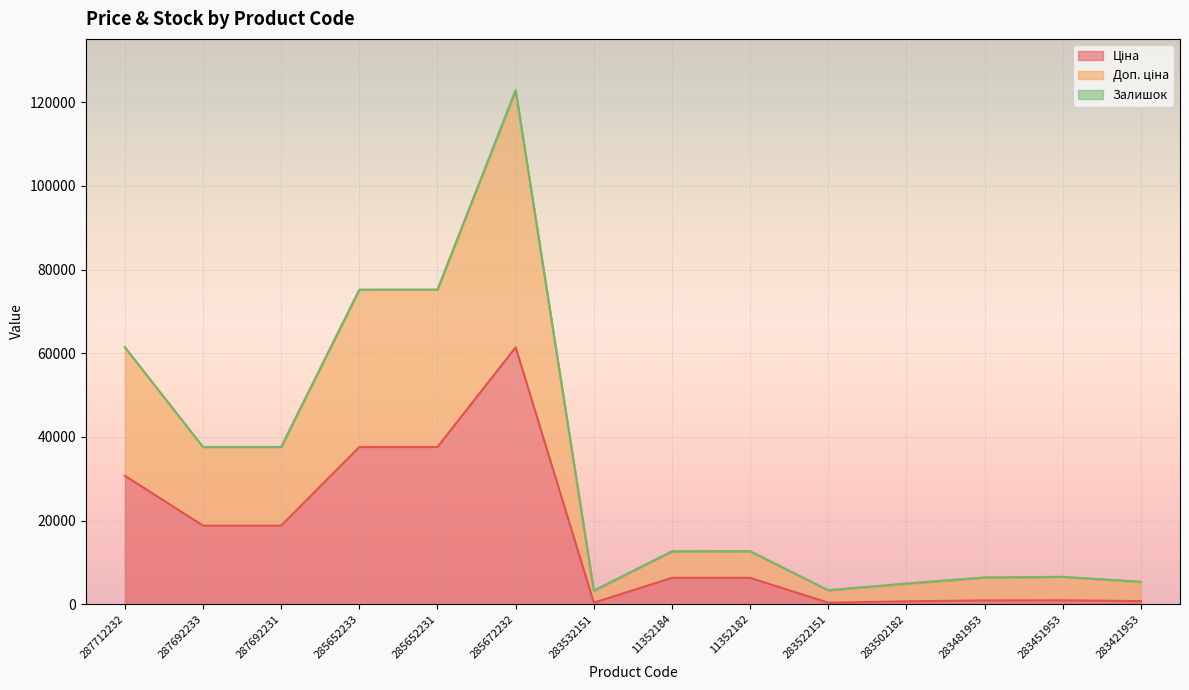

What position from the right is 283451953?

2